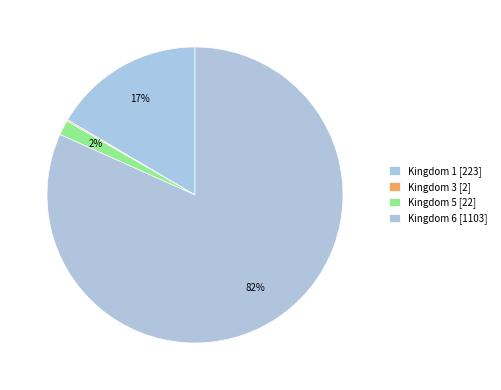

To the nearest percent, what is the average slice percentage?

25%